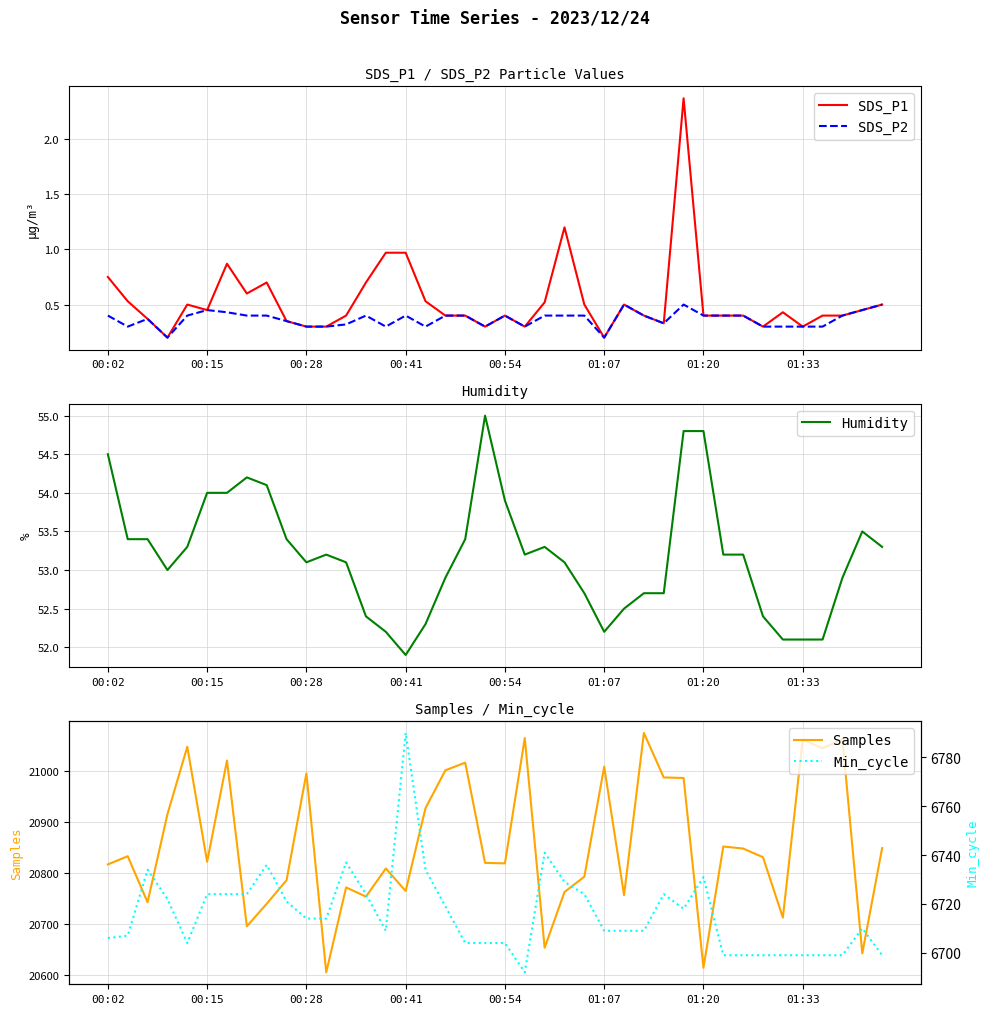

Is it true that SDS_P1 equals 0.2 at 00:28?

False